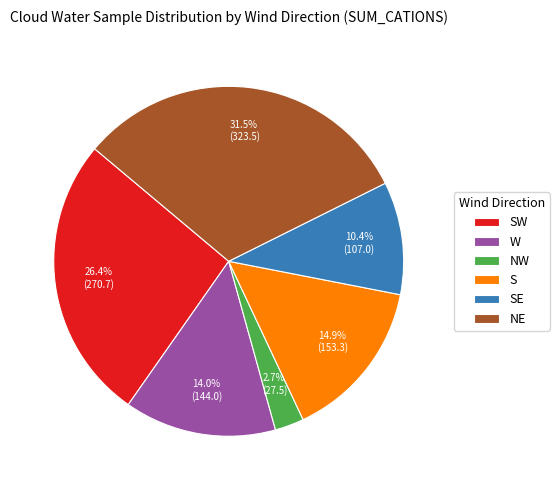

Does S account for over 50% of the chart?

No